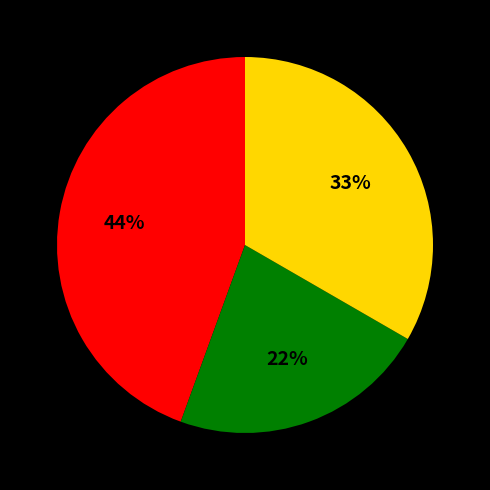

To the nearest percent, what is the average slice percentage?

33%